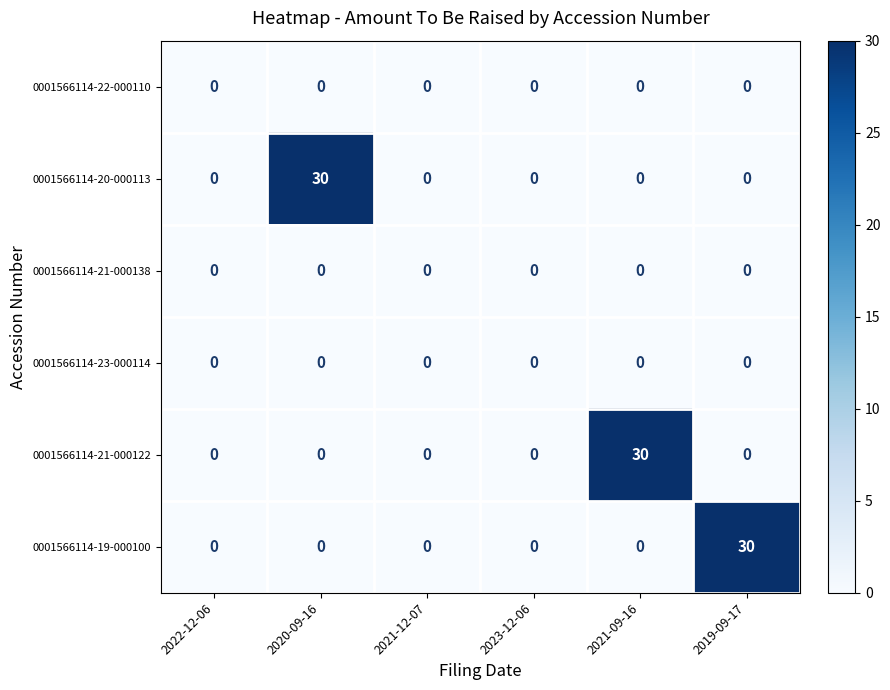

What is the sum of all 0001566114-19-000100 values?

30